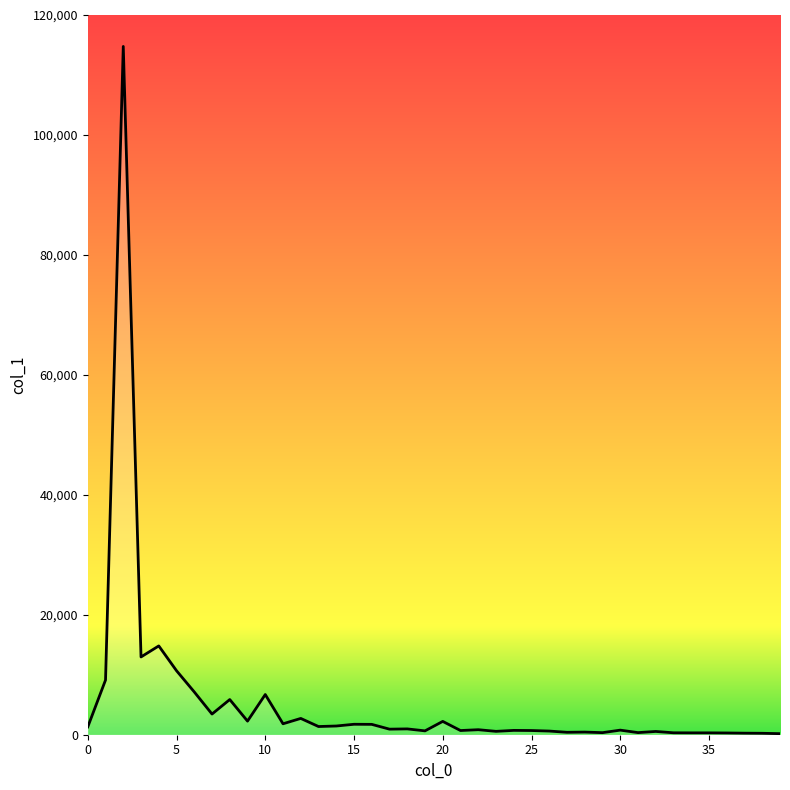

What is the sum of all values?

213490